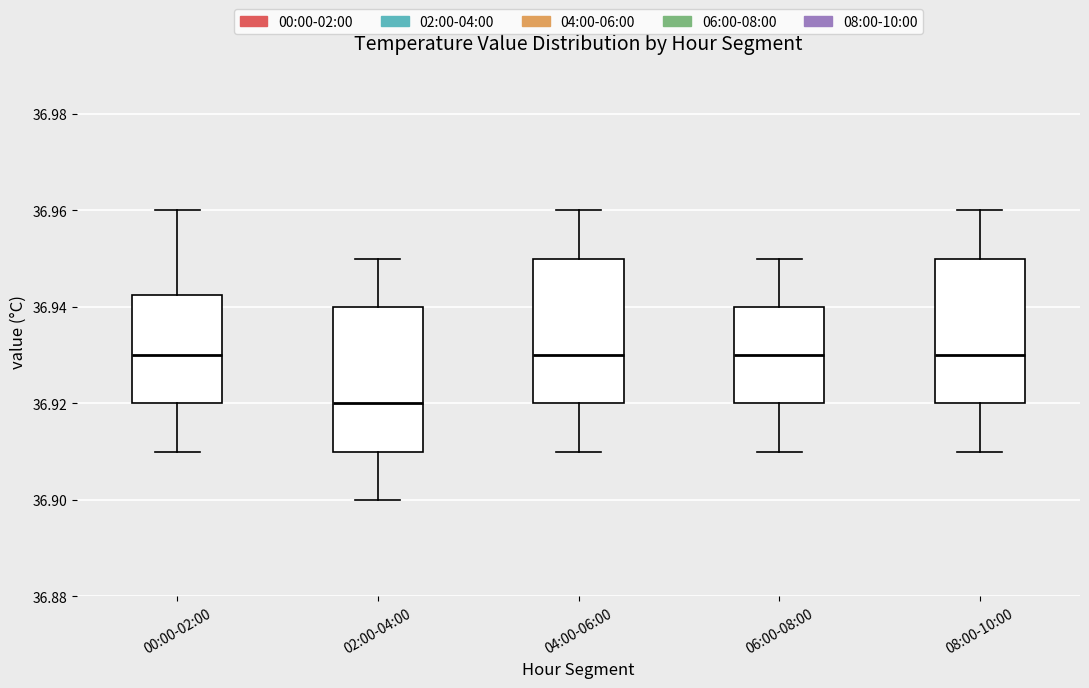

Reading left to right, read every box against the y-axis: the position of its median line, the range the box covers, and the ends of its whiskers. The values are not printed on the chart, so give them approximately, as read against the axis.

00:00-02:00: median 36.930, box 36.920 to 36.942, whiskers 36.910 to 36.960
02:00-04:00: median 36.920, box 36.910 to 36.940, whiskers 36.900 to 36.950
04:00-06:00: median 36.930, box 36.920 to 36.950, whiskers 36.910 to 36.960
06:00-08:00: median 36.930, box 36.920 to 36.940, whiskers 36.910 to 36.950
08:00-10:00: median 36.930, box 36.920 to 36.950, whiskers 36.910 to 36.960